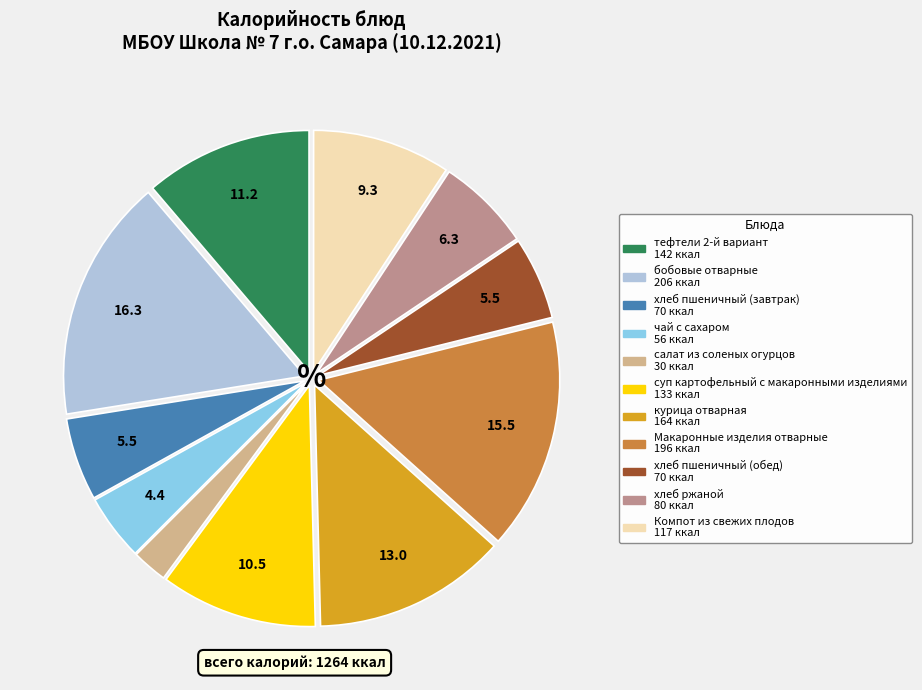

True or false: хлеб пшеничный (обед) accounts for 6% of the total.

True